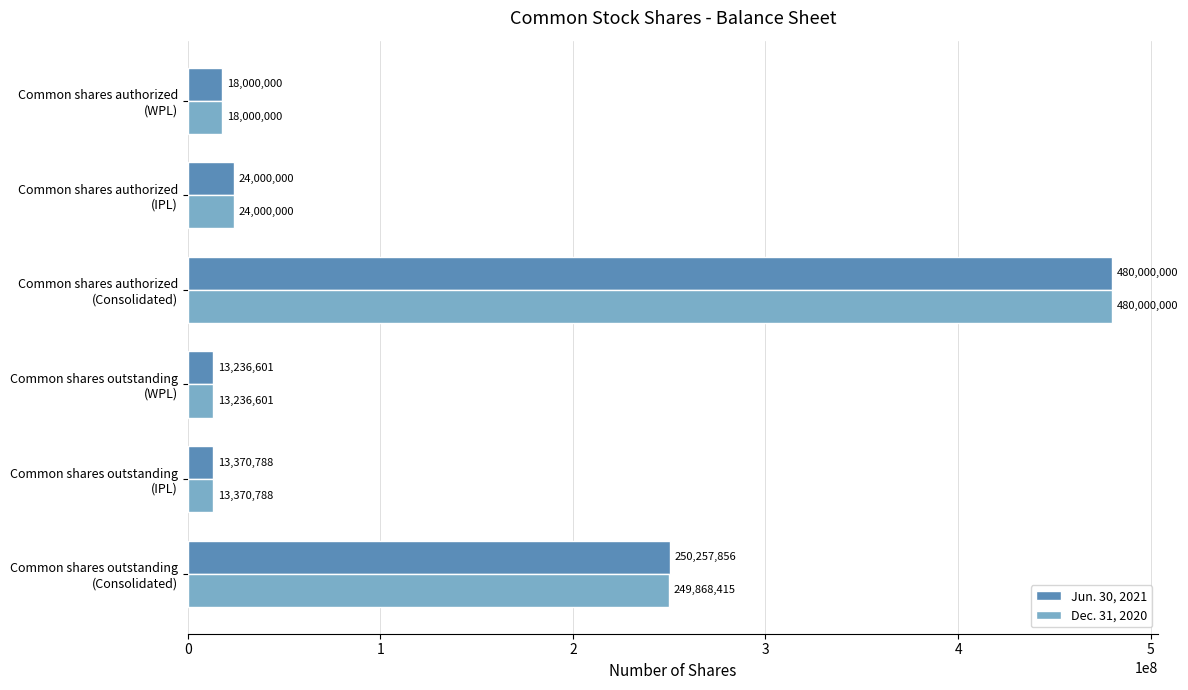

What is the average value of the Dec. 31, 2020 series?

133079301